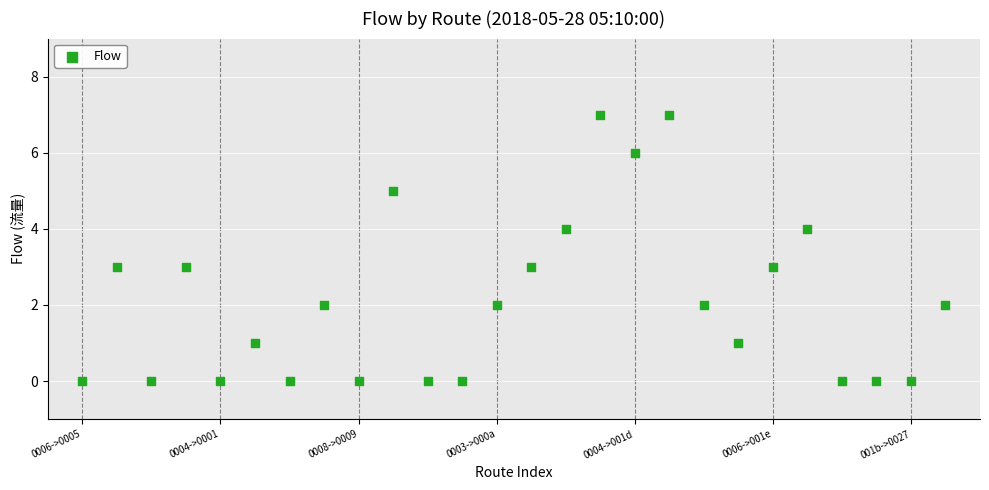

What is the range of Y values (max minus min)?

7